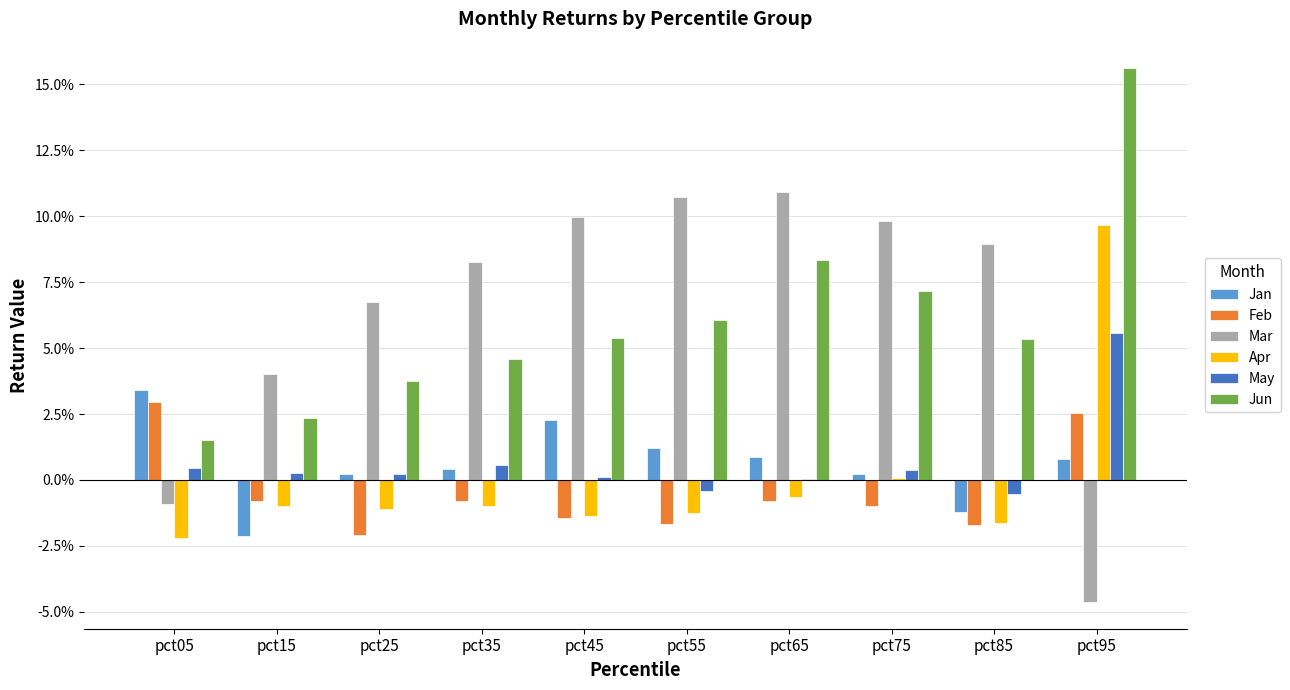

Does the chart contain stacked bars?

No